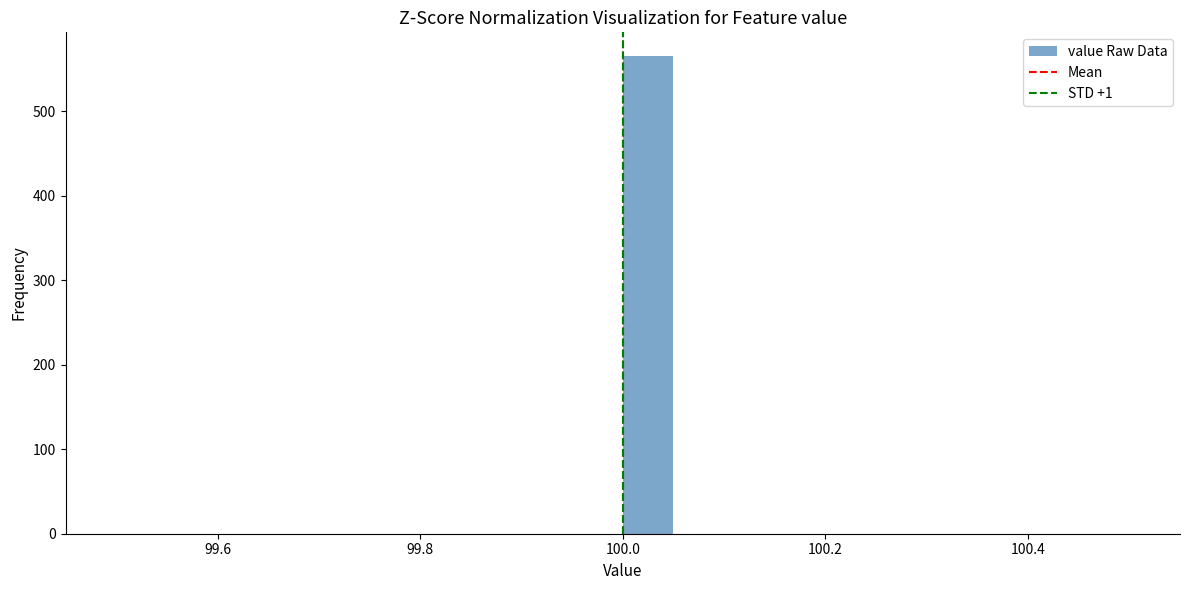

Around what value on the x-axis is the tallest bar? Give the approximate position of its centre, as read against the axis.

100.02